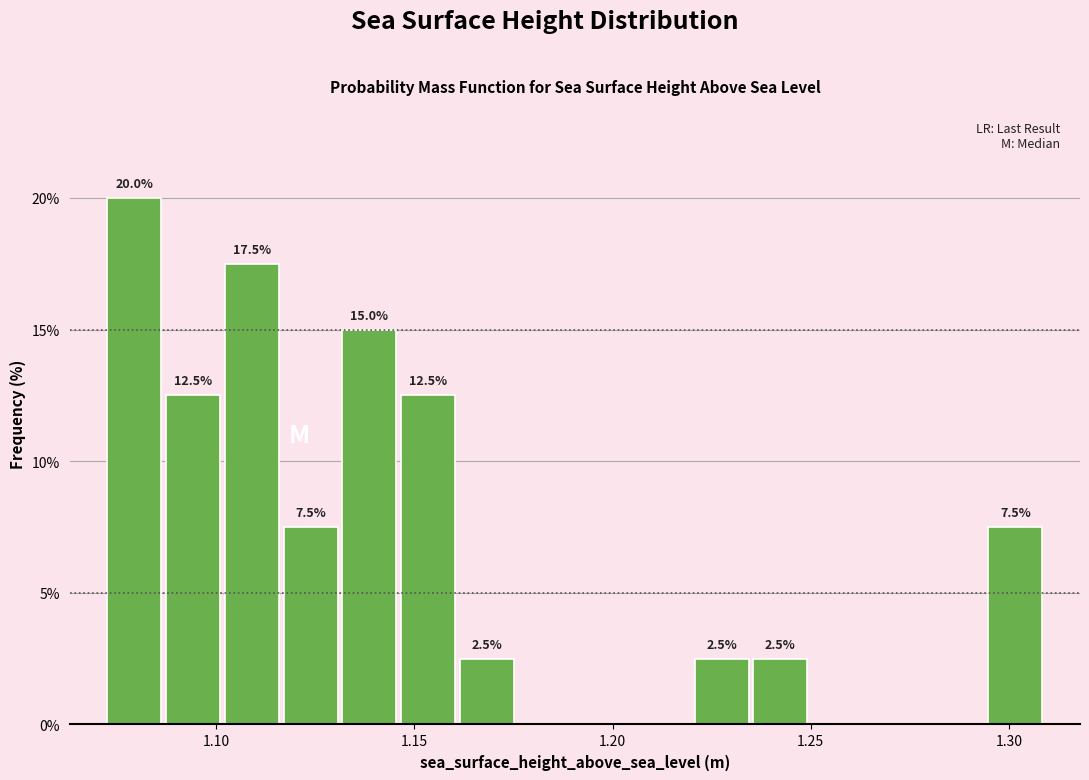

Around what value on the x-axis is the tallest bar? Give the approximate position of its centre, as read against the axis.

1.080